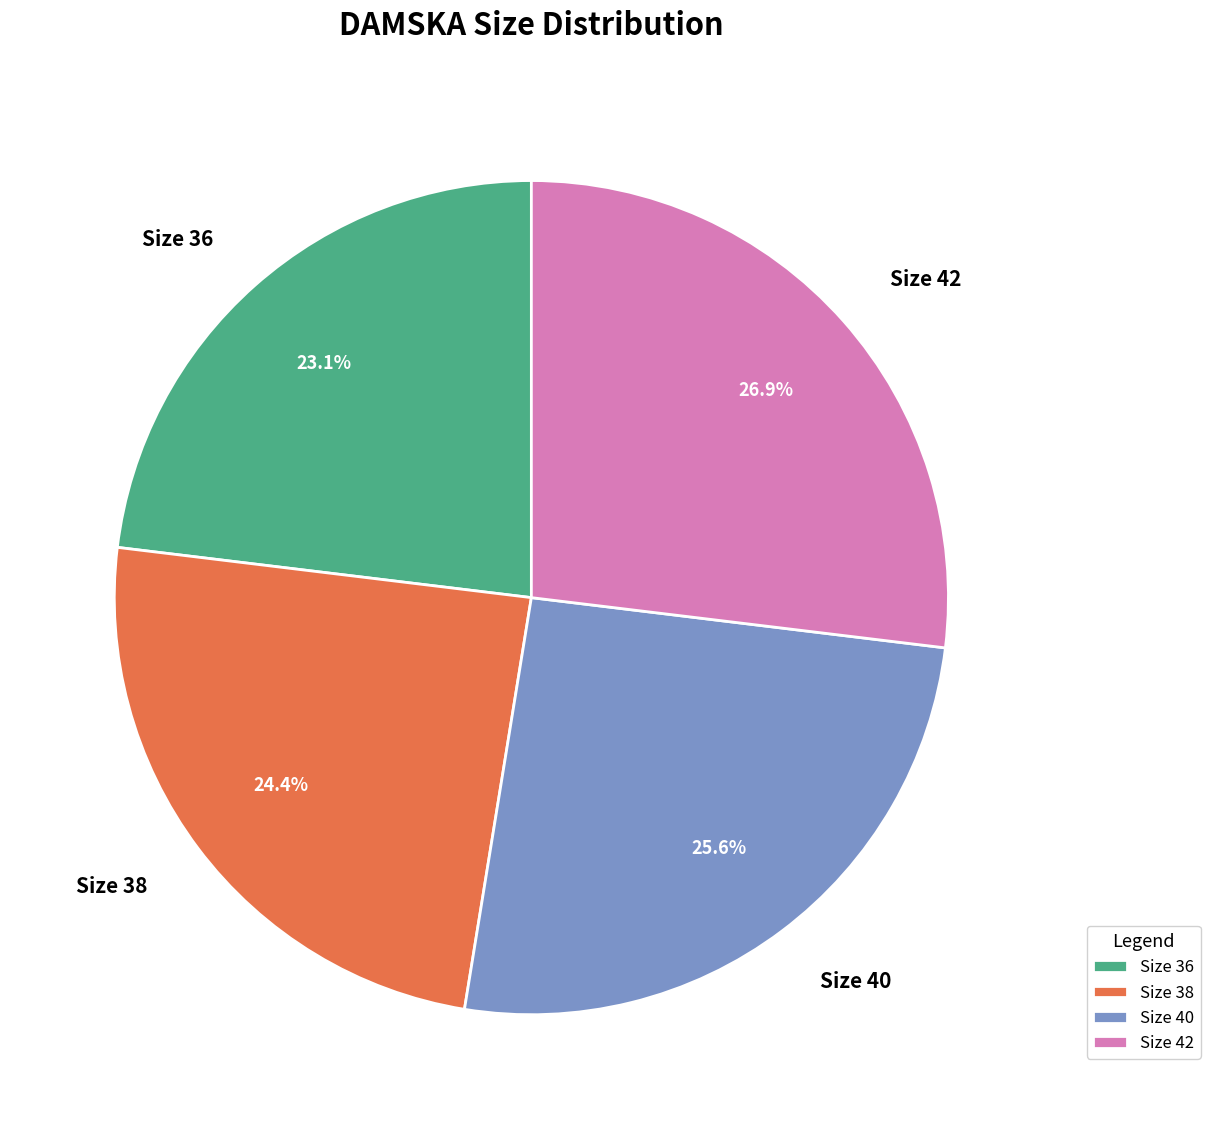

Approximately how many times larger is the value at Size 38 compared to Size 36?

1.1